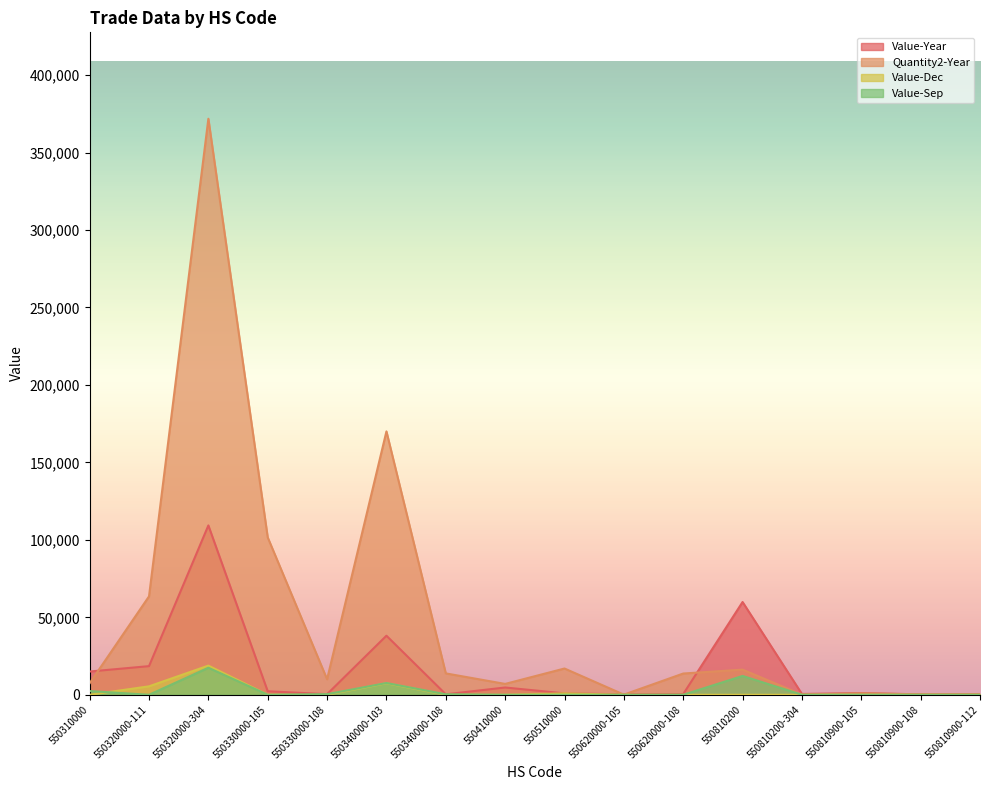

Which category has the highest value in the Value-Year series?

550320000-304